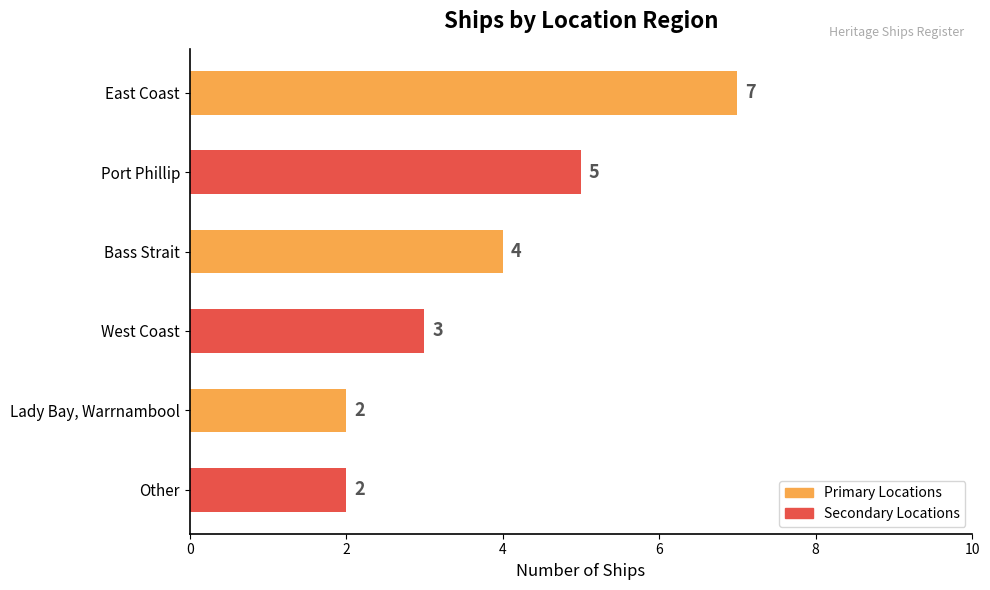

Which label corresponds to the largest value in the chart?

East Coast